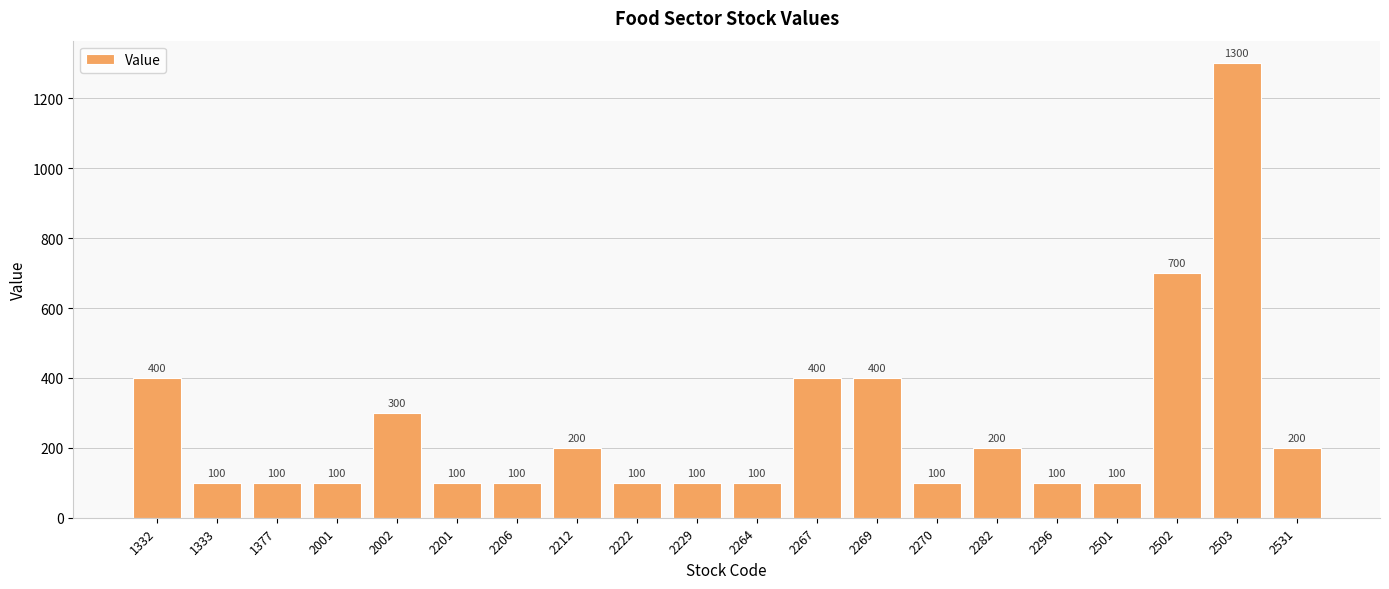

How many values exceed 100?

9